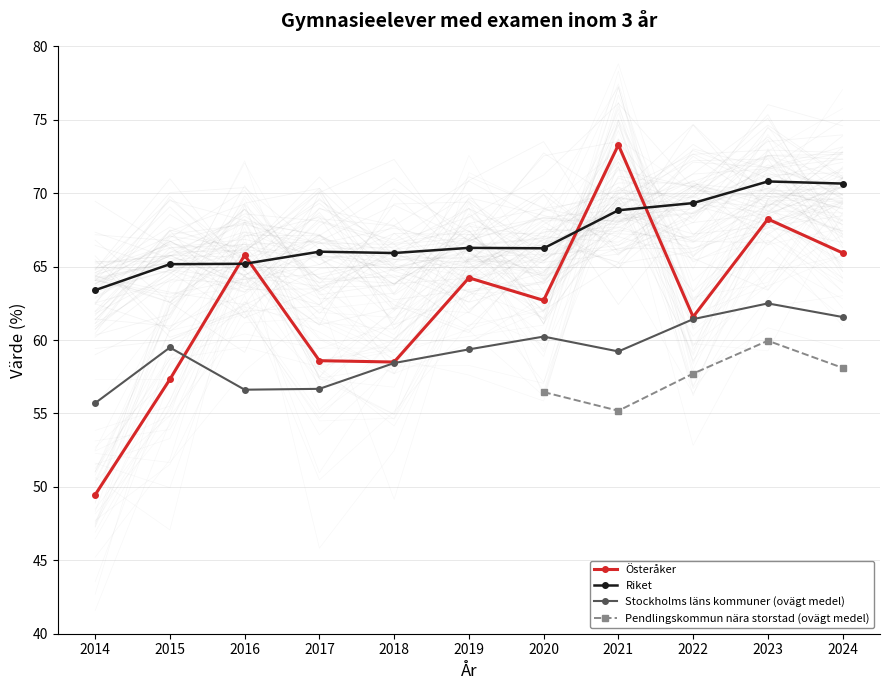

What is the difference between the highest and lowest values at 2017?

9.3